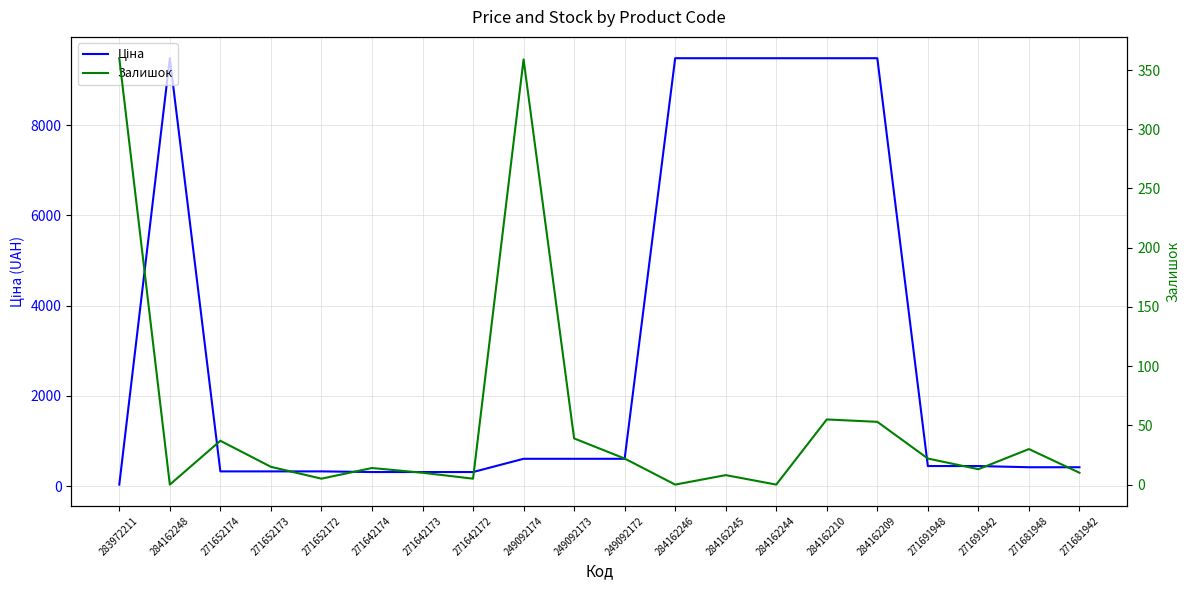

What is the difference between the maximum and minimum values in the Ціна series?

9448.0